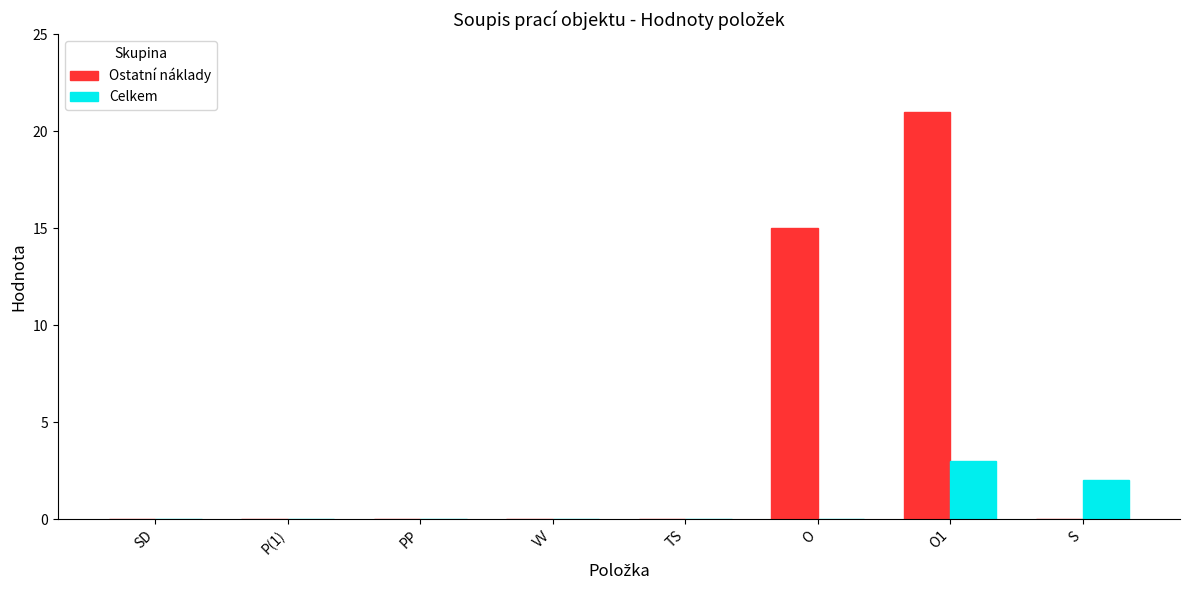

What is the sum of all Ostatní náklady values?

36